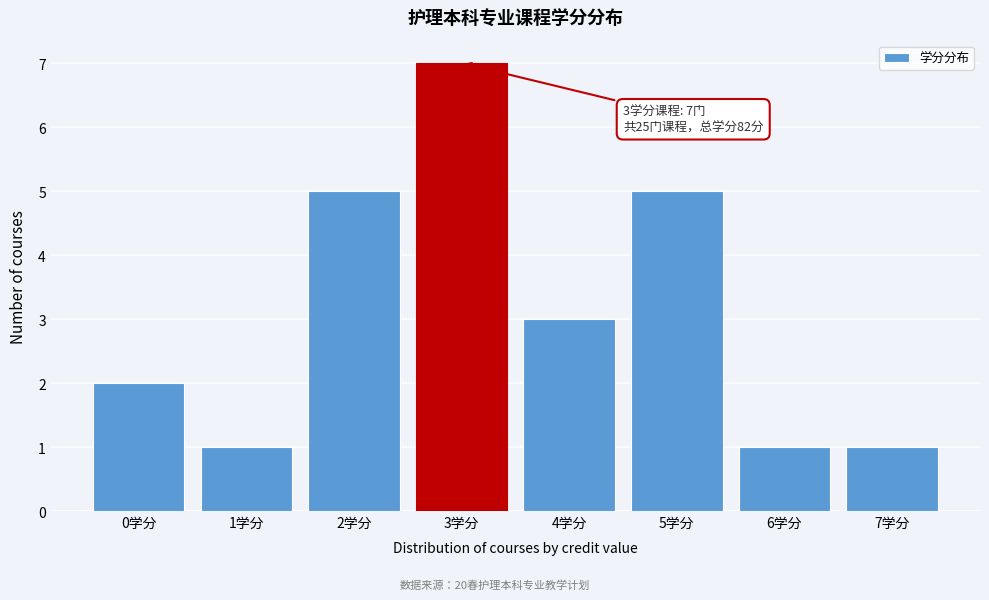

Reading right to left, what are all the values shown in this chart?

1	1	5	3	7	5	1	2